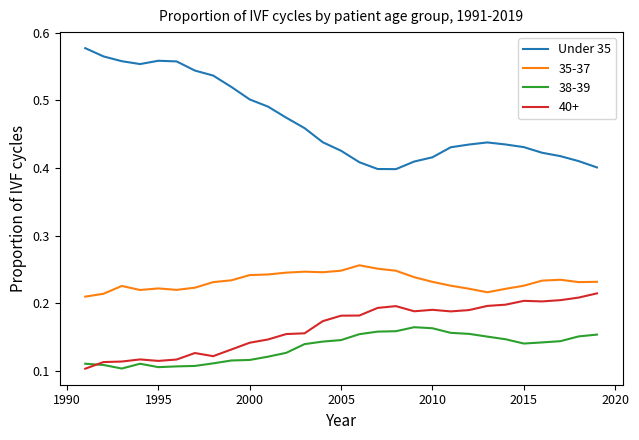

True or false: 35-37 and 38-39 cross at least once.

False